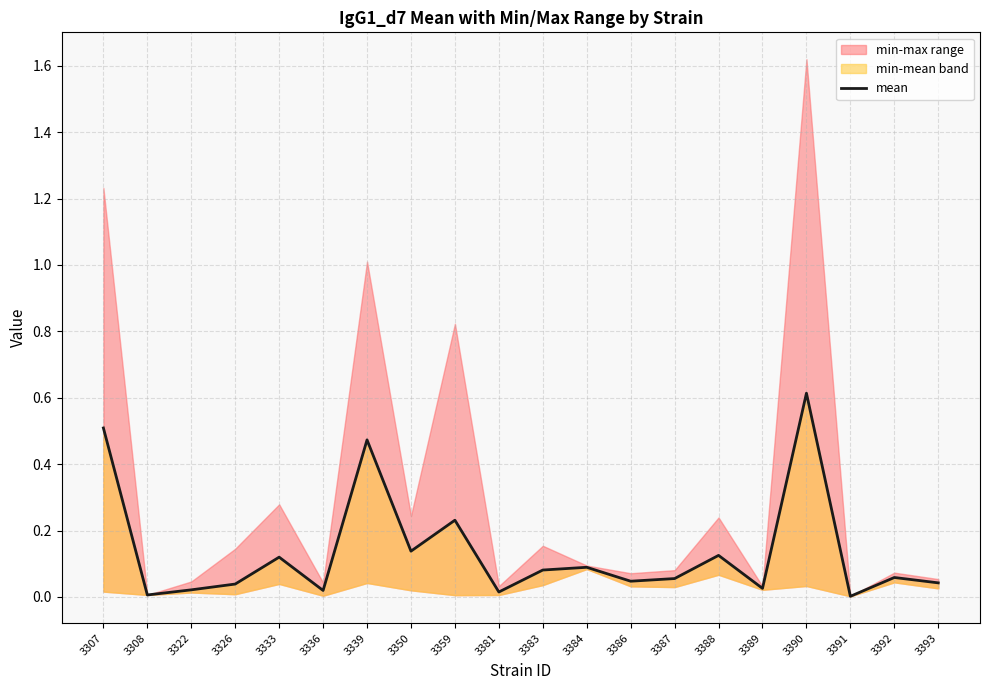

Where is the first local maximum?

3333